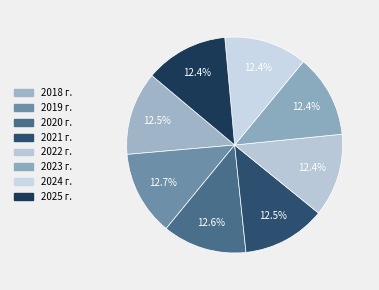

Approximately how many times larger is the value at 2020 г. compared to 2022 г.?

1.0